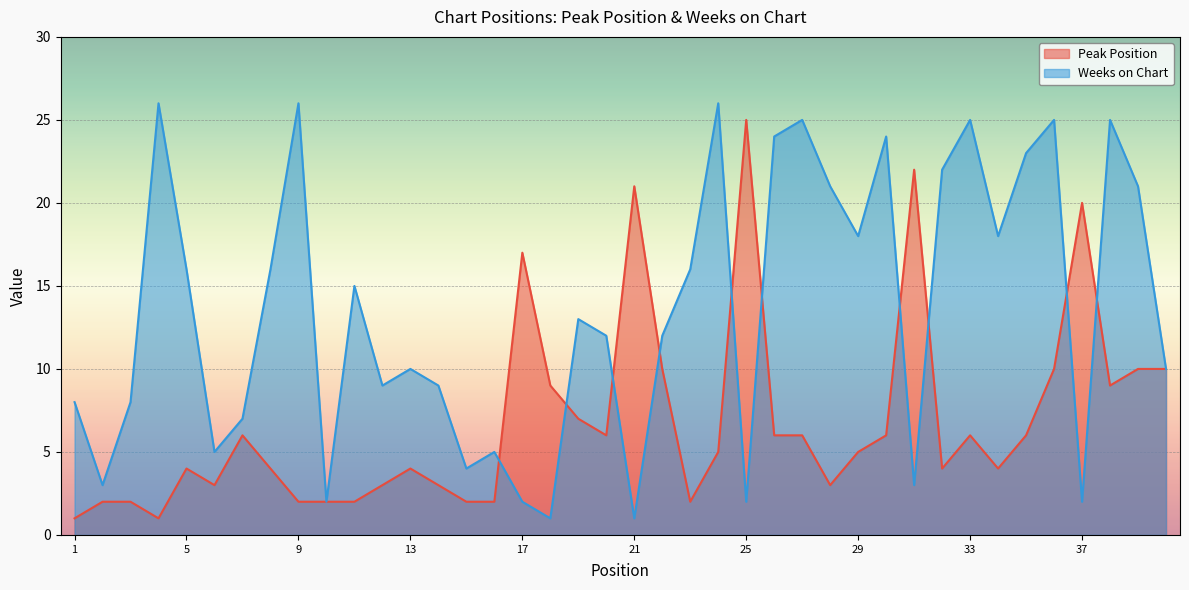

Which series ends up on top after the final intersection of Peak Position and Weeks on Chart?

Weeks on Chart